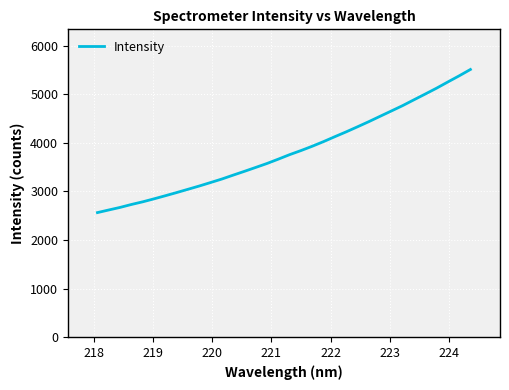

What is the difference between the maximum and minimum values?

2945.2